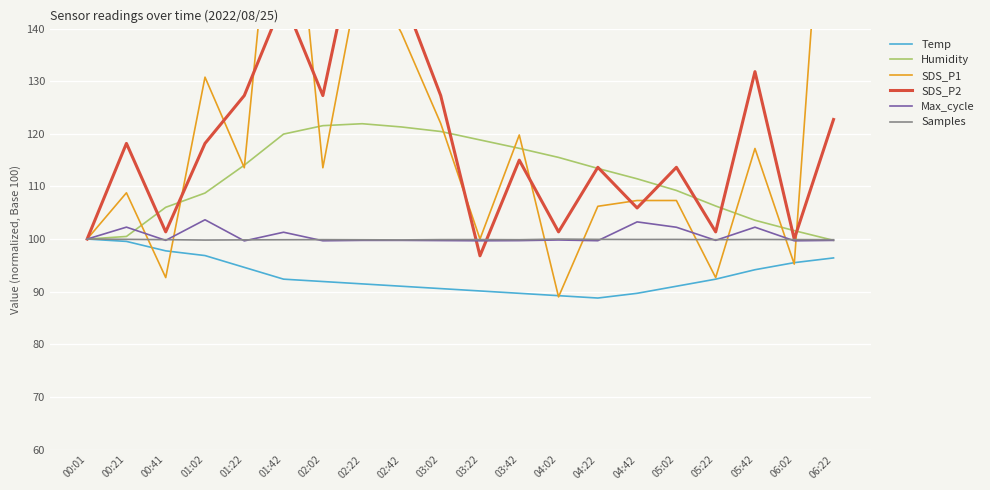

Reading left to right, extract all data points from this chart.

Temp: 00:01=100.0	00:21=99.6	00:41=97.8	01:02=96.9	01:22=94.6	01:42=92.4	02:02=91.9	02:22=91.5	02:42=91.0	03:02=90.6	03:22=90.1	03:42=89.7	04:02=89.2	04:22=88.8	04:42=89.7	05:02=91.0	05:22=92.4	05:42=94.2	06:02=95.5	06:22=96.4
Humidity: 00:01=100.0	00:21=100.5	00:41=106.0	01:02=108.7	01:22=114.0	01:42=120.0	02:02=121.6	02:22=121.9	02:42=121.3	03:02=120.4	03:22=118.8	03:42=117.2	04:02=115.5	04:22=113.4	04:42=111.5	05:02=109.2	05:22=106.3	05:42=103.6	06:02=101.6	06:22=99.8
SDS_P1: 00:01=100.0	00:21=108.8	00:41=92.7	01:02=130.8	01:22=113.6	01:42=189.4	02:02=113.6	02:22=152.7	02:42=139.2	03:02=122.0	03:22=100.0	03:42=119.8	04:02=89.0	04:22=106.2	04:42=107.3	05:02=107.3	05:22=92.7	05:42=117.2	06:02=95.2	06:22=198.9
SDS_P2: 00:01=100.0	00:21=118.2	00:41=101.4	01:02=118.2	01:22=127.3	01:42=145.5	02:02=127.3	02:22=162.3	02:42=146.8	03:02=127.3	03:22=96.8	03:42=115.0	04:02=101.4	04:22=113.6	04:42=105.9	05:02=113.6	05:22=101.4	05:42=131.8	06:02=100.0	06:22=122.7
Max_cycle: 00:01=100.0	00:21=102.3	00:41=99.8	01:02=103.7	01:22=99.7	01:42=101.3	02:02=99.7	02:22=99.8	02:42=99.8	03:02=99.7	03:22=99.7	03:42=99.7	04:02=99.8	04:22=99.7	04:42=103.3	05:02=102.2	05:22=99.8	05:42=102.3	06:02=99.7	06:22=99.7
Samples: 00:01=100.0	00:21=99.9	00:41=99.9	01:02=99.8	01:22=99.8	01:42=99.9	02:02=99.9	02:22=99.9	02:42=99.8	03:02=99.9	03:22=99.9	03:42=99.9	04:02=100.0	04:22=99.9	04:42=99.9	05:02=99.9	05:22=99.9	05:42=99.9	06:02=99.9	06:22=99.9